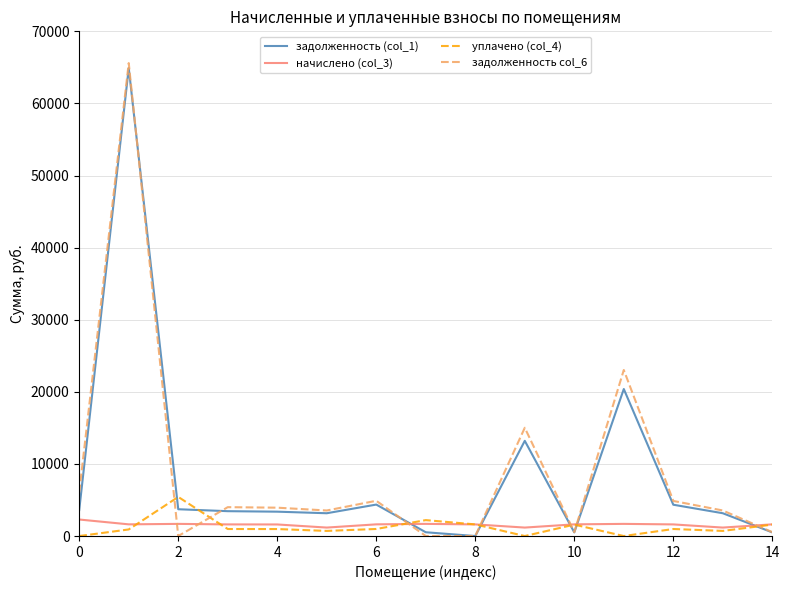

What is the difference between the maximum and minimum values in the задолженность col_6 series?

65595.7